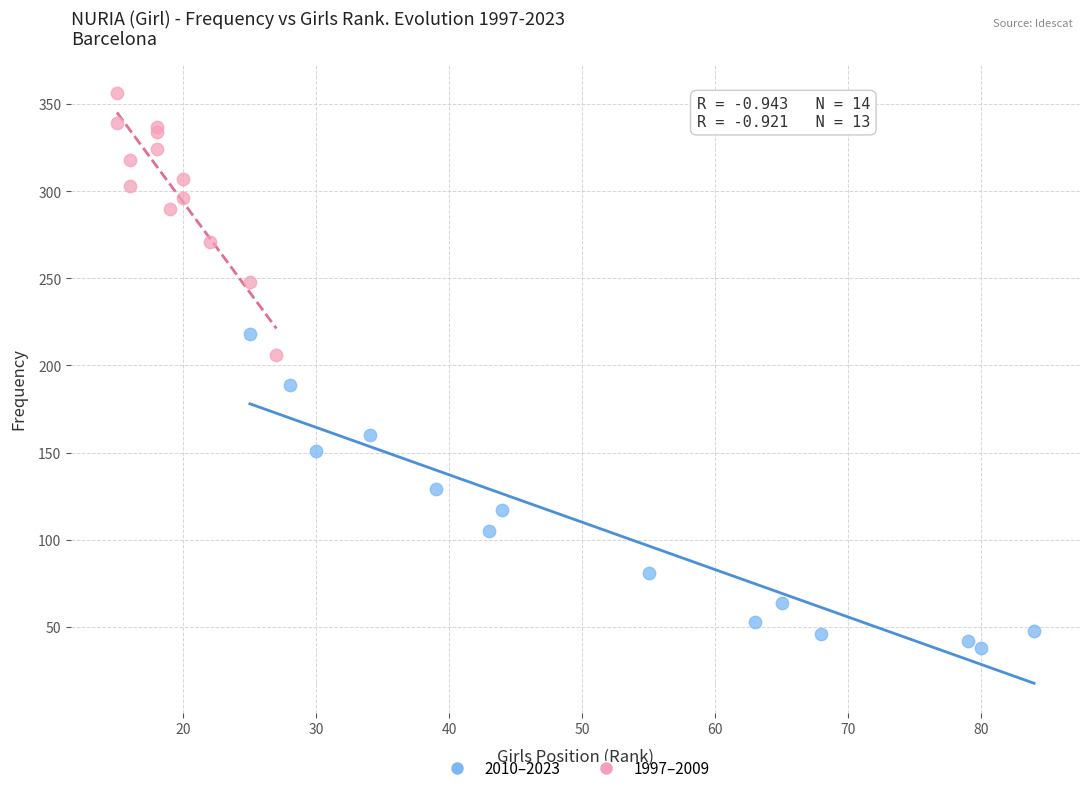

Which series has the largest Y range (max minus min)?

2010–2023